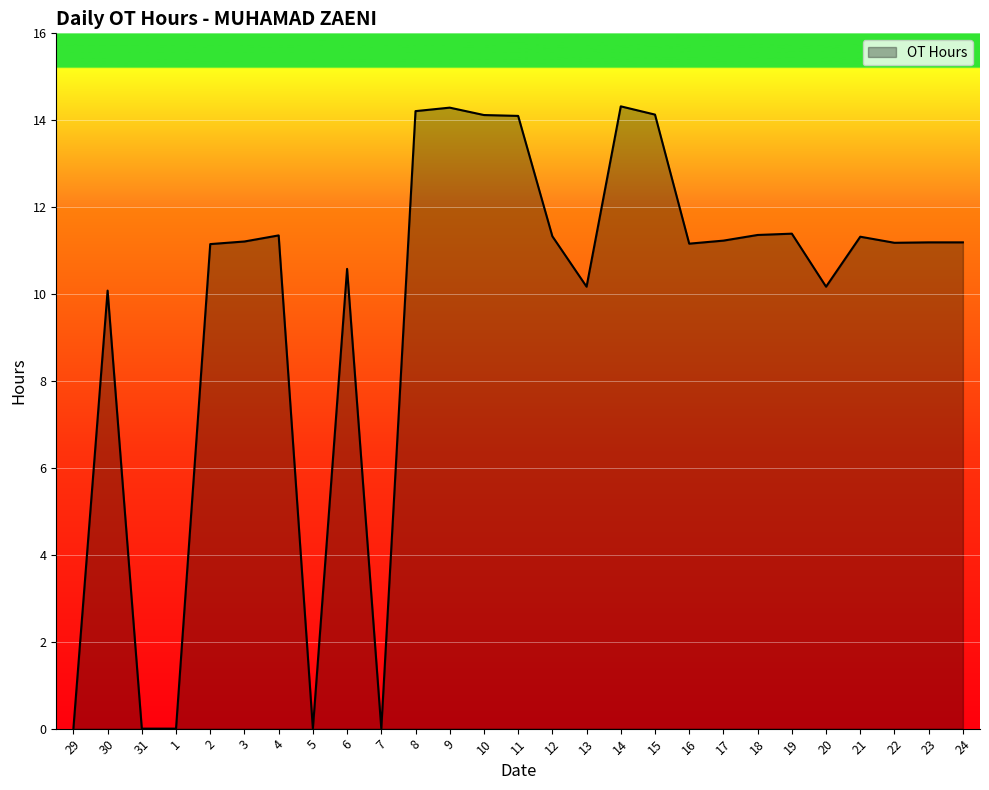

How many distinct data groups are displayed?

1